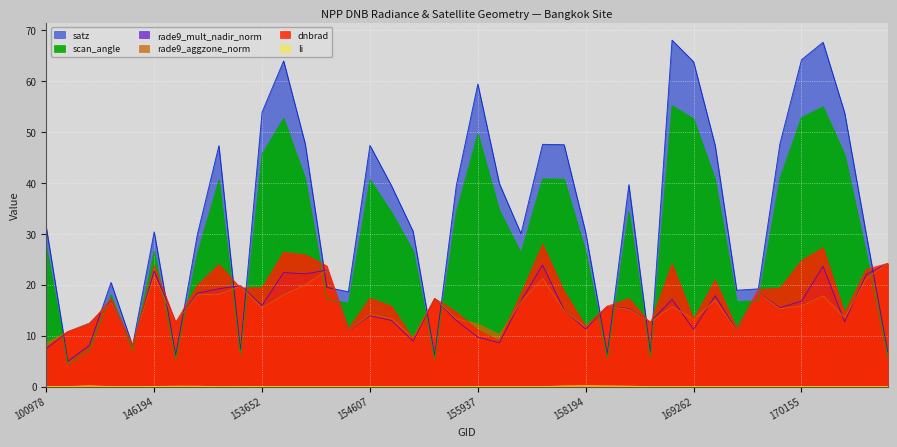

Reading left to right, extract all data points from this chart.

dnbrad: 7.8	10.8	12.2	17.3	8.0	23.8	12.6	19.9	24.0	19.4	19.4	26.4	25.9	23.7	11.3	17.4	15.8	9.3	17.3	14.7	11.1	9.0	18.2	27.9	18.7	11.8	15.8	17.3	12.4	24.1	13.2	20.9	11.3	19.1	19.3	24.7	27.3	14.5	23.0	24.2
rade9_aggzone_norm: 8.6	10.8	12.5	16.6	8.3	21.8	12.6	18.0	18.1	19.7	15.5	18.0	20.0	22.8	11.0	14.1	13.3	9.6	17.3	13.3	12.3	10.2	16.6	21.2	14.9	11.7	15.8	15.2	12.7	15.7	13.2	16.9	11.0	18.4	15.3	15.8	17.8	13.6	21.2	24.2
rade9_mult_nadir_norm: 7.4	10.8	12.4	16.7	8.2	22.7	12.6	18.3	19.2	19.8	15.9	22.4	22.1	22.9	10.9	13.9	13.0	8.9	17.3	13.0	9.7	8.6	16.8	23.9	15.0	11.3	15.8	15.3	12.7	17.1	11.2	17.9	11.0	18.4	15.5	16.8	23.6	12.7	22.0	24.2
satz: 31.3	5.0	8.1	20.4	8.0	30.4	6.1	29.8	47.3	7.1	53.9	63.9	47.7	19.5	18.6	47.4	39.4	30.5	6.2	39.4	59.4	39.9	30.0	47.6	47.5	30.2	6.3	39.6	6.5	68.0	63.8	47.4	18.9	19.2	47.7	64.2	67.6	53.8	30.0	6.8
scan_angle: 27.4	4.4	7.1	18.0	7.1	26.6	5.4	26.1	40.6	6.3	45.6	52.7	40.9	17.2	16.4	40.6	34.2	26.7	5.4	34.2	49.6	34.5	26.3	40.8	40.7	26.5	5.6	34.4	5.8	55.2	52.6	40.6	16.7	16.9	40.9	52.8	54.9	45.6	26.2	6.0
li: 0.0	0.0	0.2	0.0	0.0	0.0	0.1	0.1	0.0	0.1	0.0	0.0	0.0	0.0	0.0	0.0	0.0	0.0	0.0	0.0	0.0	0.0	0.0	0.0	0.1	0.2	0.1	0.1	0.0	0.0	0.0	0.0	0.0	0.0	0.0	0.0	0.0	0.0	0.0	0.0